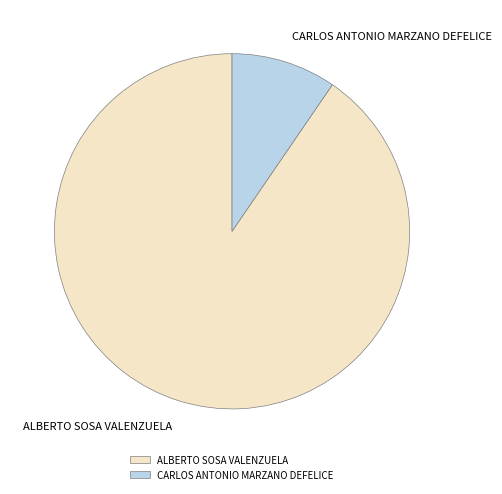

Is CARLOS ANTONIO MARZANO DEFELICE the majority of the pie?

No